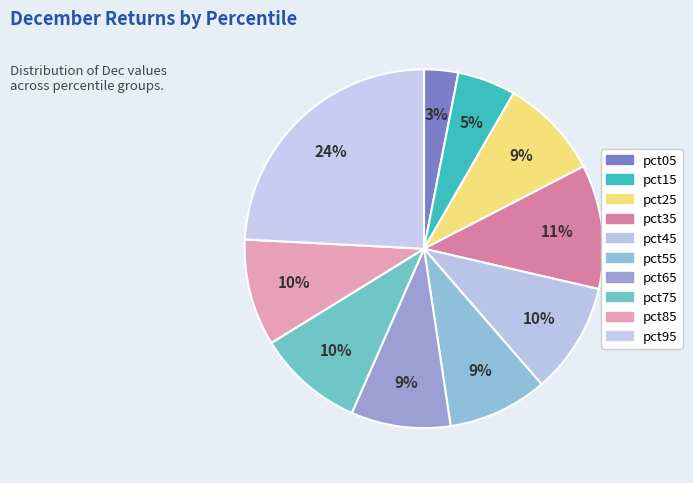

Does pct95 represent more than half of the total?

No